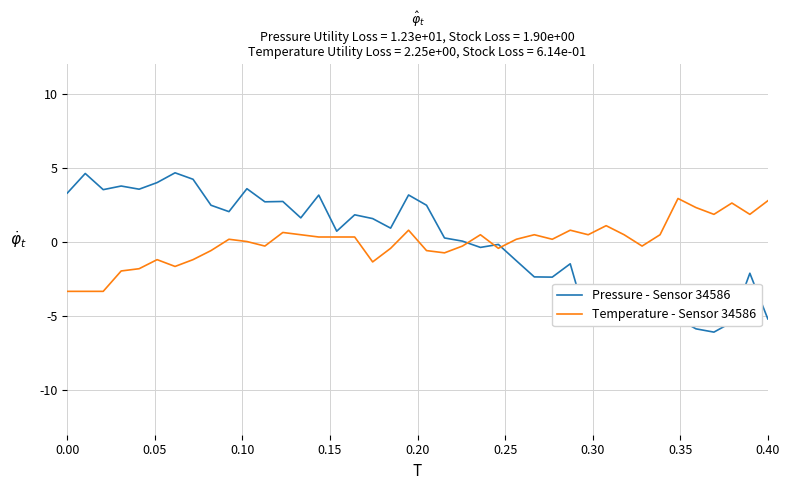

Which series has the largest range (max minus min)?

Pressure - Sensor 34586